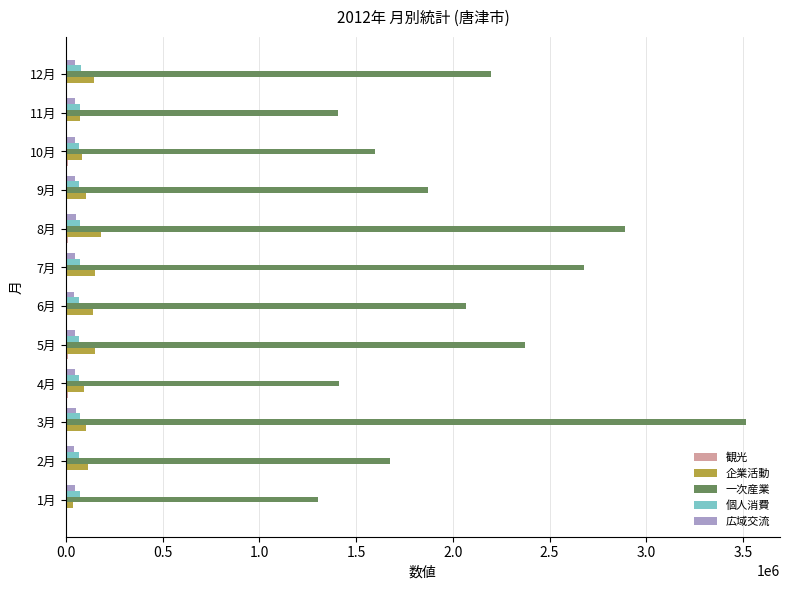

Which series has the largest total across all categories?

一次産業